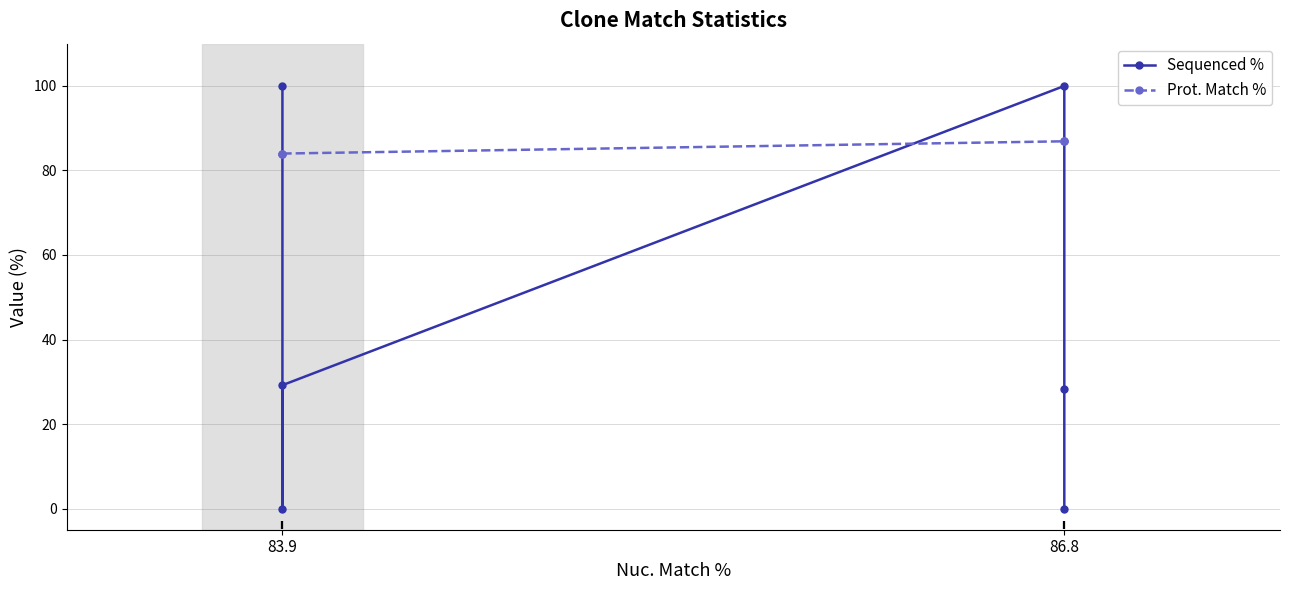

What is the difference between the maximum and minimum values in the Prot. Match % series?

2.9